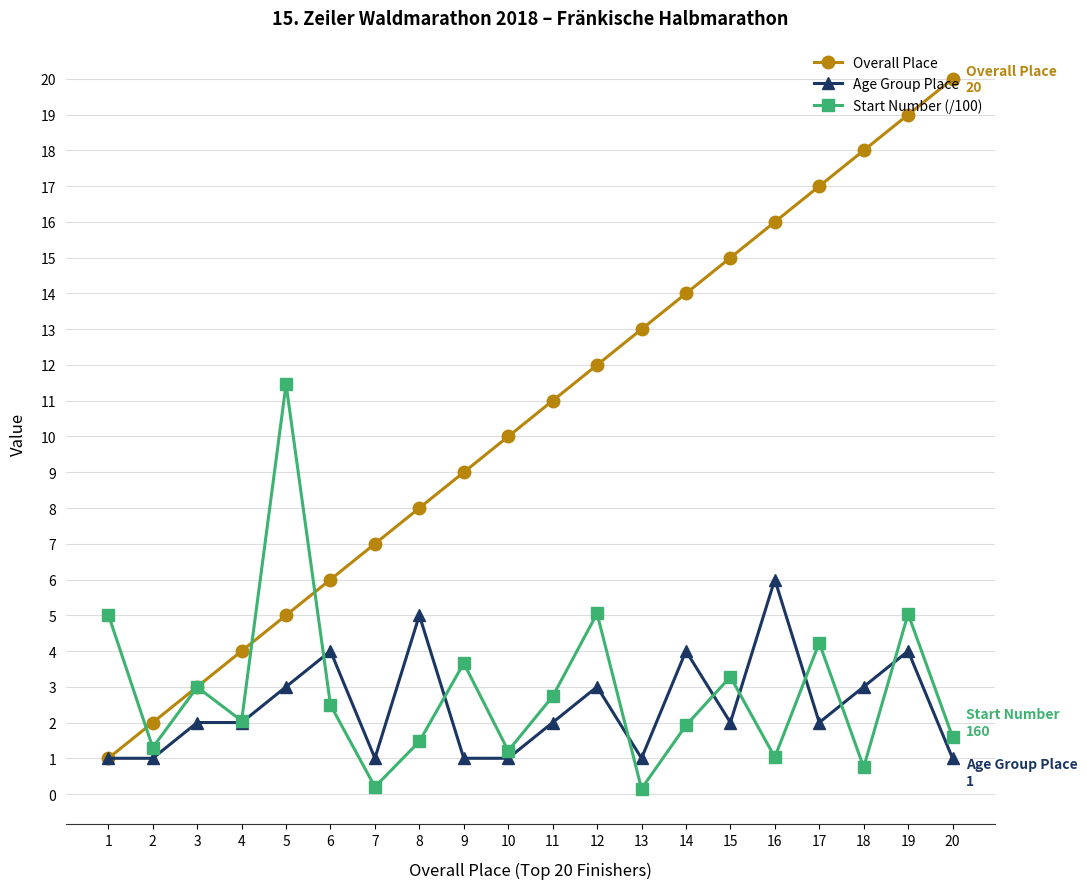

The Overall Place series shows 31.1 at 18. True or false?

False